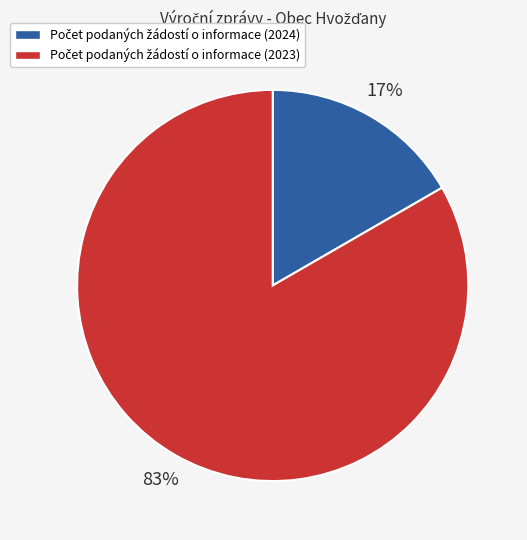

To the nearest percent, what is the average slice percentage?

50%